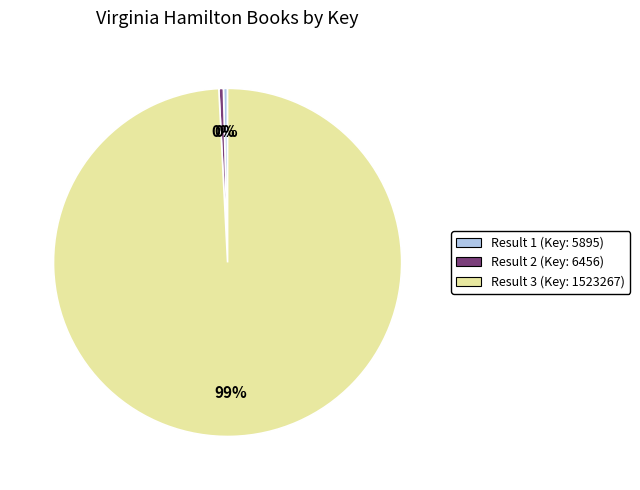

To the nearest percent, what is the average slice percentage?

33%